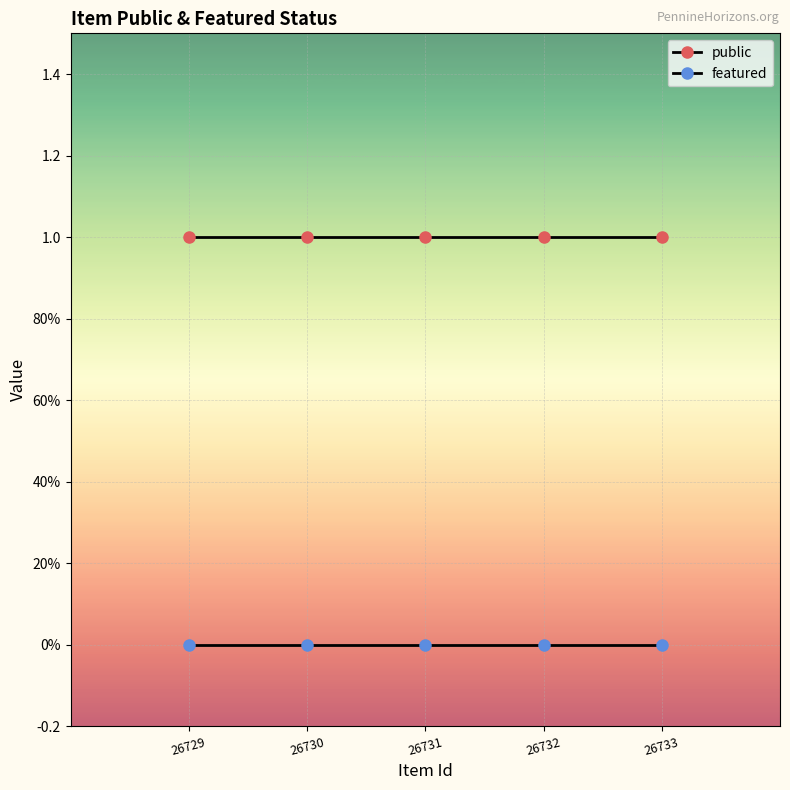

What value does the public series have at 26733?

1